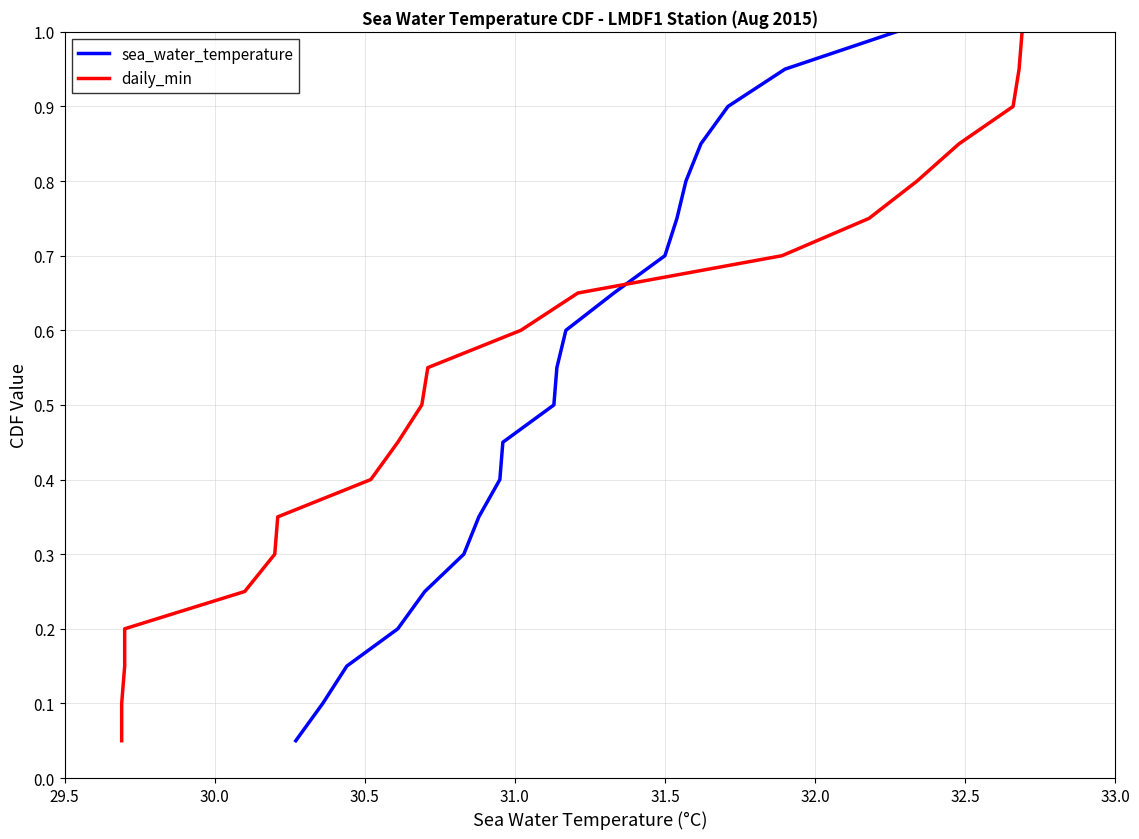

Reading left to right, extract all data points from this chart.

sea_water_temperature: 0.1	0.1	0.1	0.2	0.2	0.3	0.3	0.4	0.5	0.5	0.6	0.6	0.7	0.7	0.8	0.8	0.8	0.9	0.9	1.0
daily_min: 0.1	0.1	0.1	0.2	0.2	0.3	0.3	0.4	0.5	0.5	0.6	0.6	0.7	0.7	0.8	0.8	0.8	0.9	0.9	1.0